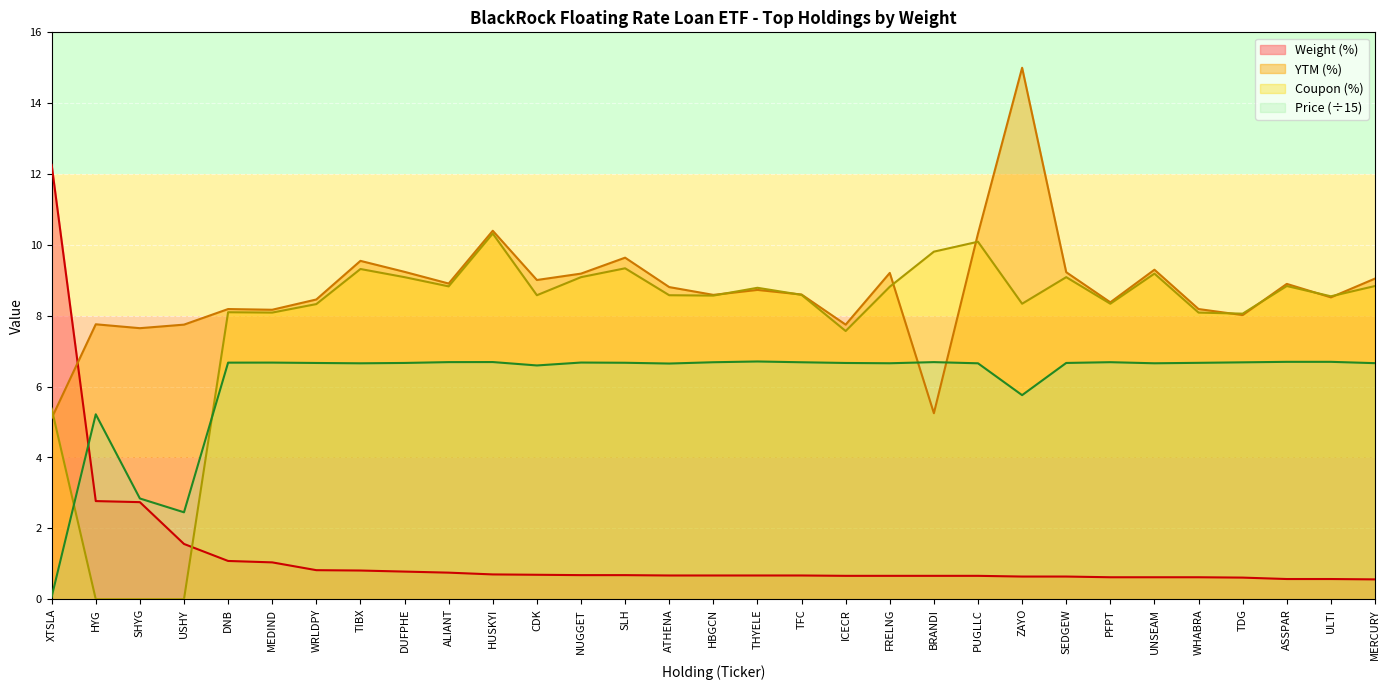

What is the value of the Weight (%) point at the 1st from the left?

12.3